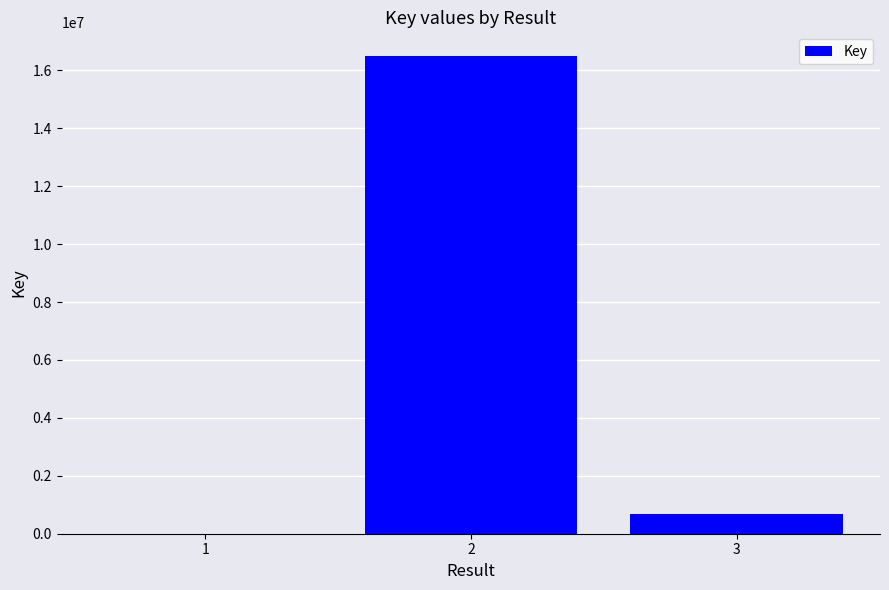

Which category has the highest value across all series?

2